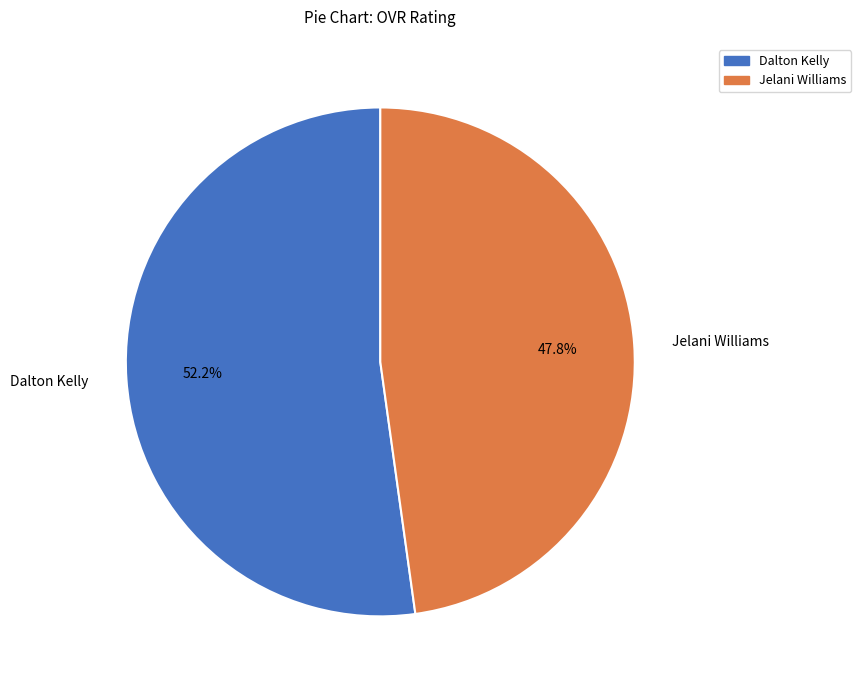

Count the number of slices in the pie.

2